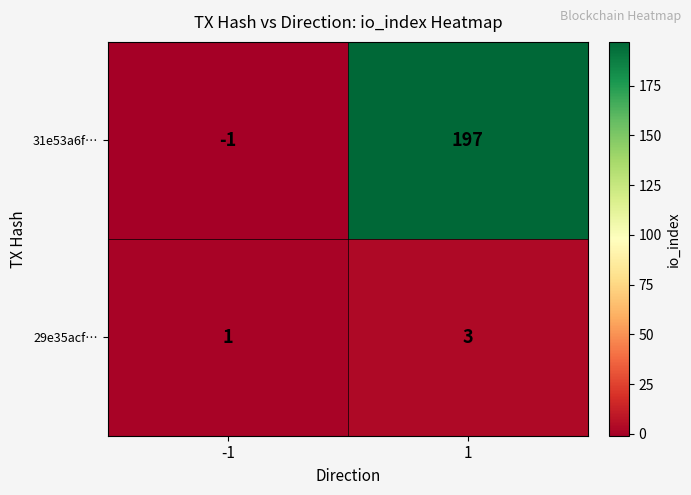

What is the greatest value displayed?

197